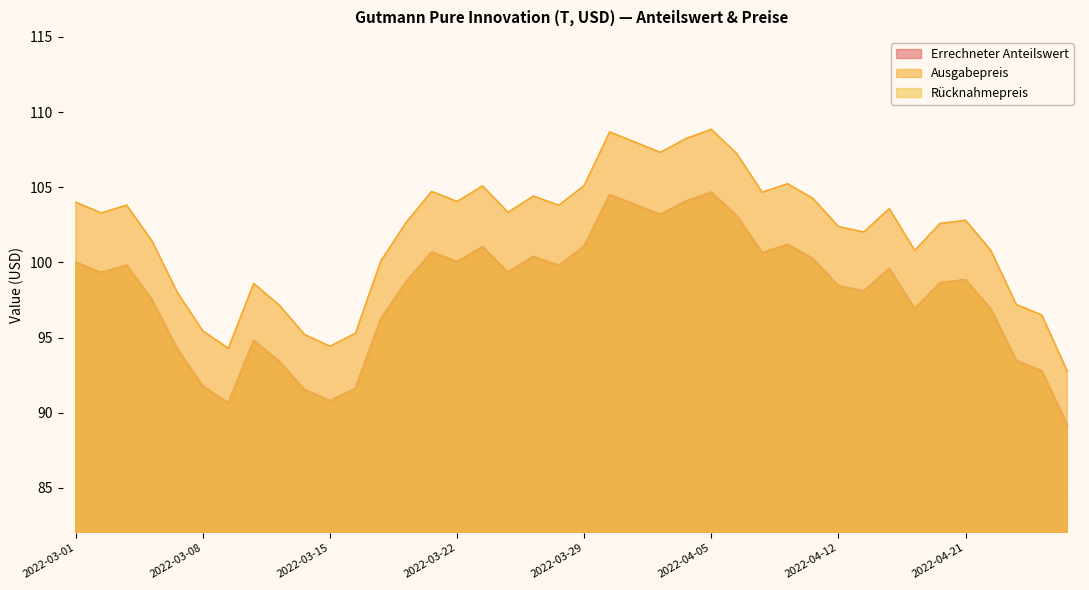

Reading left to right, what are all the values shown in this chart?

Errechneter Anteilswert: 2022-03-01=100.0	2022-03-02=99.3	2022-03-03=99.8	2022-03-04=97.5	2022-03-07=94.2	2022-03-08=91.8	2022-03-09=90.7	2022-03-10=94.8	2022-03-11=93.4	2022-03-14=91.5	2022-03-15=90.8	2022-03-16=91.6	2022-03-17=96.2	2022-03-18=98.7	2022-03-21=100.7	2022-03-22=100.0	2022-03-23=101.0	2022-03-24=99.3	2022-03-25=100.4	2022-03-28=99.8	2022-03-29=101.1	2022-03-30=104.5	2022-03-31=103.8	2022-04-01=103.2	2022-04-04=104.1	2022-04-05=104.7	2022-04-06=103.1	2022-04-07=100.6	2022-04-08=101.2	2022-04-11=100.2	2022-04-12=98.4	2022-04-13=98.1	2022-04-14=99.6	2022-04-19=96.9	2022-04-20=98.6	2022-04-21=98.8	2022-04-22=96.9	2022-04-25=93.5	2022-04-26=92.8	2022-04-27=89.2
Ausgabepreis: 2022-03-01=104.0	2022-03-02=103.3	2022-03-03=103.8	2022-03-04=101.4	2022-03-07=98.0	2022-03-08=95.4	2022-03-09=94.3	2022-03-10=98.6	2022-03-11=97.2	2022-03-14=95.2	2022-03-15=94.4	2022-03-16=95.3	2022-03-17=100.1	2022-03-18=102.7	2022-03-21=104.7	2022-03-22=104.0	2022-03-23=105.1	2022-03-24=103.3	2022-03-25=104.4	2022-03-28=103.8	2022-03-29=105.1	2022-03-30=108.7	2022-03-31=108.0	2022-04-01=107.3	2022-04-04=108.2	2022-04-05=108.8	2022-04-06=107.2	2022-04-07=104.7	2022-04-08=105.2	2022-04-11=104.2	2022-04-12=102.4	2022-04-13=102.0	2022-04-14=103.6	2022-04-19=100.8	2022-04-20=102.6	2022-04-21=102.8	2022-04-22=100.8	2022-04-25=97.2	2022-04-26=96.5	2022-04-27=92.8
Rücknahmepreis: 2022-03-01=100.0	2022-03-02=99.3	2022-03-03=99.8	2022-03-04=97.5	2022-03-07=94.2	2022-03-08=91.8	2022-03-09=90.7	2022-03-10=94.8	2022-03-11=93.4	2022-03-14=91.5	2022-03-15=90.8	2022-03-16=91.6	2022-03-17=96.2	2022-03-18=98.7	2022-03-21=100.7	2022-03-22=100.0	2022-03-23=101.0	2022-03-24=99.3	2022-03-25=100.4	2022-03-28=99.8	2022-03-29=101.1	2022-03-30=104.5	2022-03-31=103.8	2022-04-01=103.2	2022-04-04=104.1	2022-04-05=104.7	2022-04-06=103.1	2022-04-07=100.6	2022-04-08=101.2	2022-04-11=100.2	2022-04-12=98.4	2022-04-13=98.1	2022-04-14=99.6	2022-04-19=96.9	2022-04-20=98.6	2022-04-21=98.8	2022-04-22=96.9	2022-04-25=93.5	2022-04-26=92.8	2022-04-27=89.2